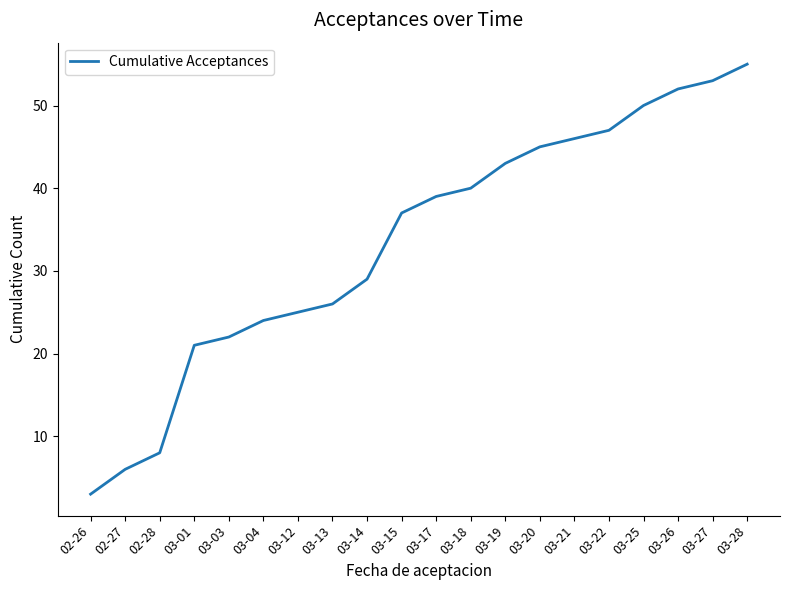

What is the difference between the second highest and minimum values?

50